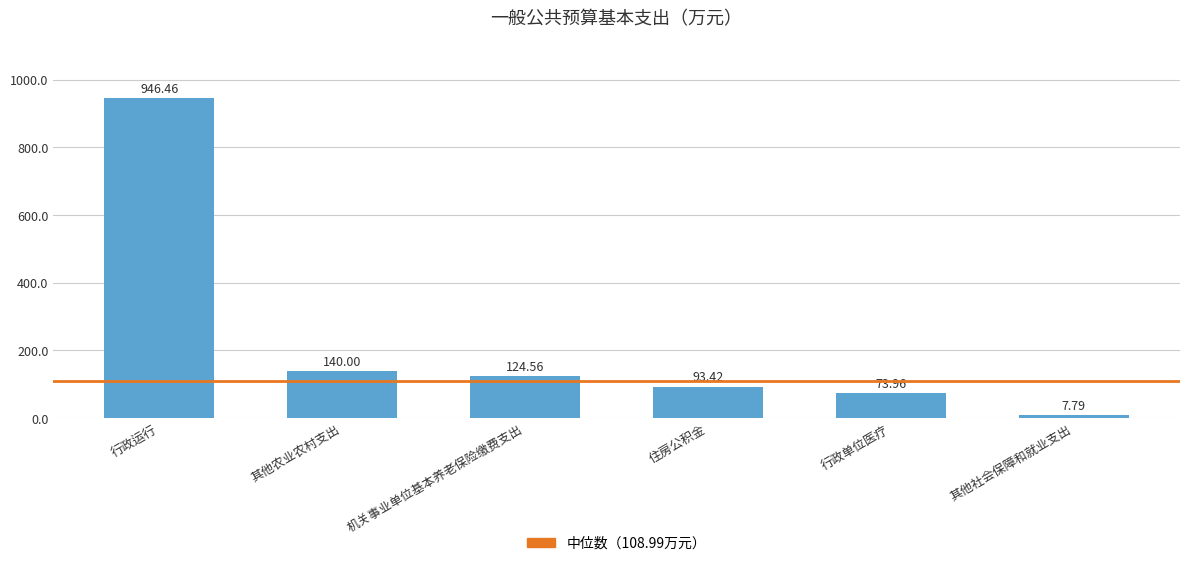

How many bars are there in total?

6